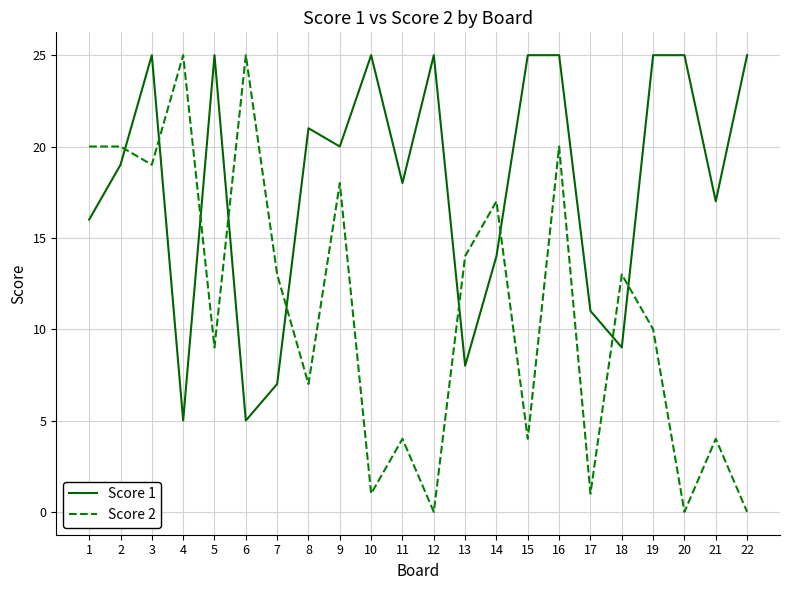

True or false: Score 2 has a value of 20 at 1.

True